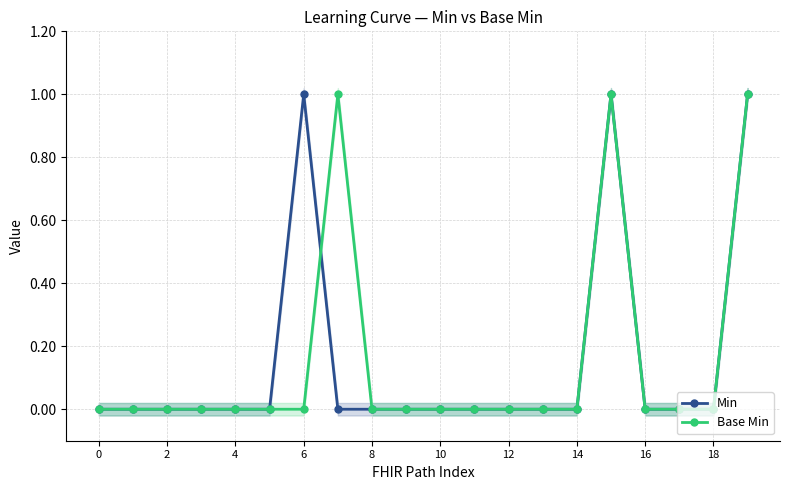

What is the greatest value displayed?

1